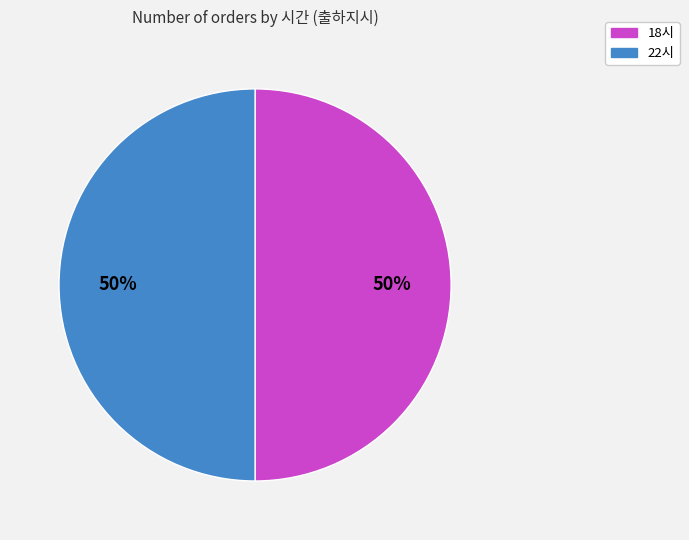

What is the smallest slice in the pie chart?

18